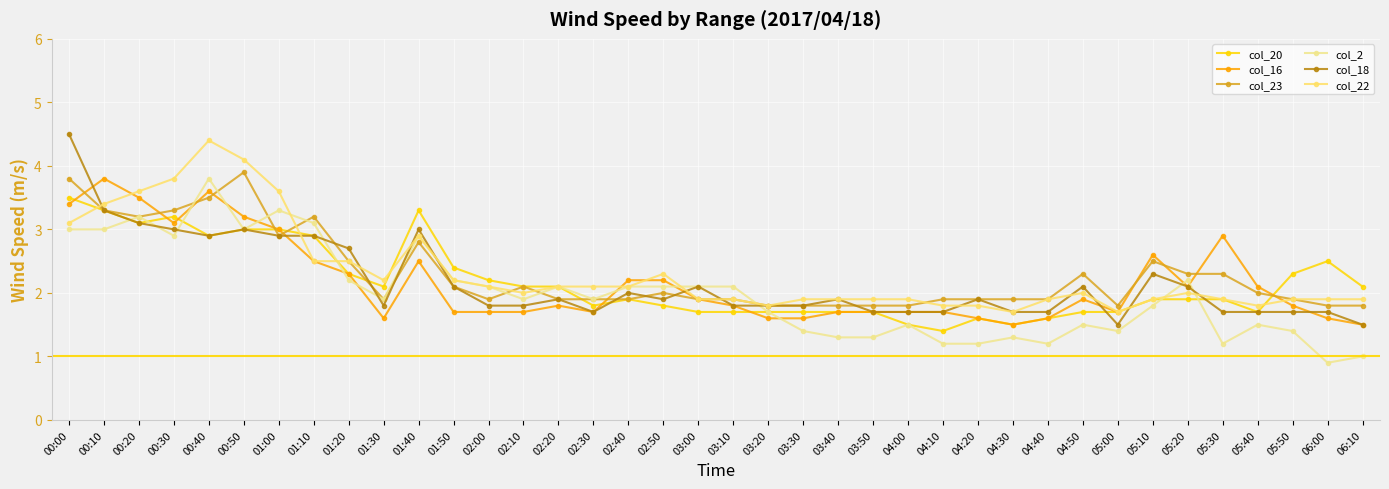

After their last crossing, which series has the higher values: col_22 or col_16?

col_22